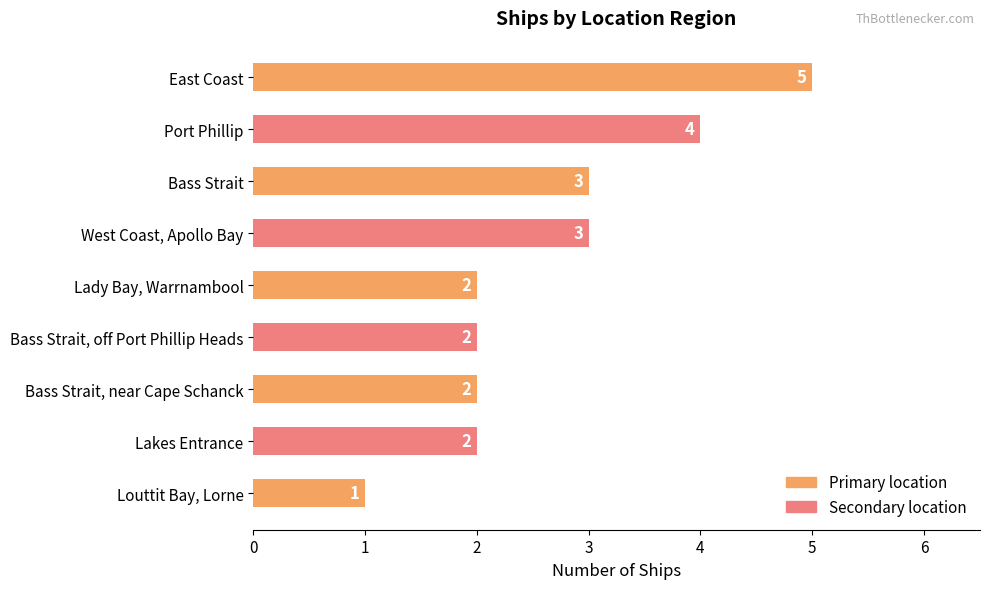

True or false: the data shows 6 at Port Phillip.

False